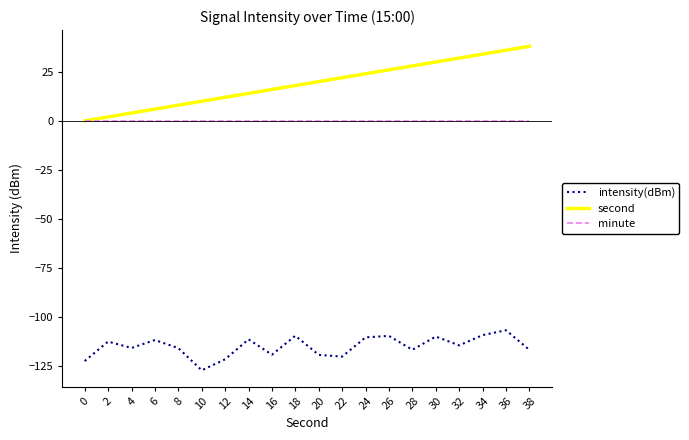

List the series in order of their peak value, lowest first.

intensity(dBm), minute, second